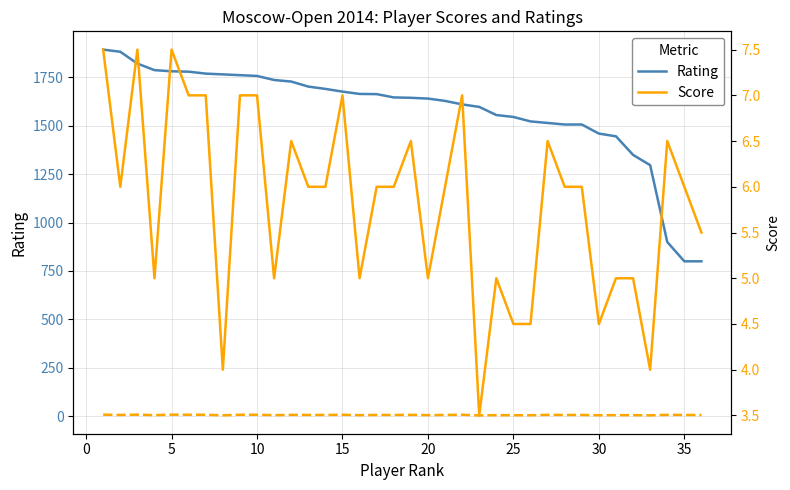

What is the smallest value displayed?

3.5